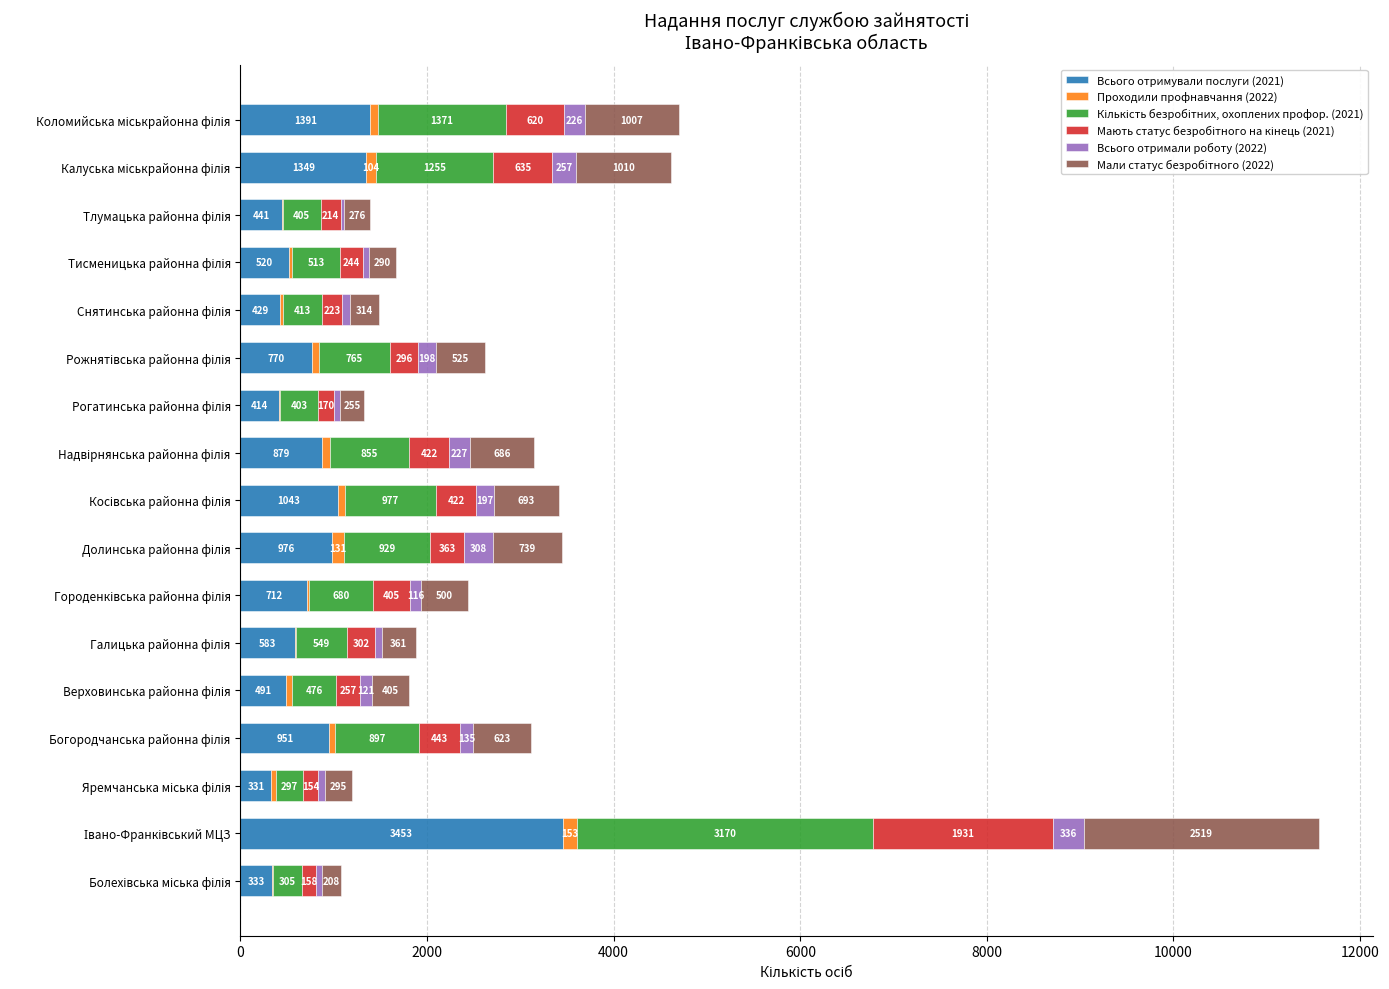

How many series are shown in this chart?

6